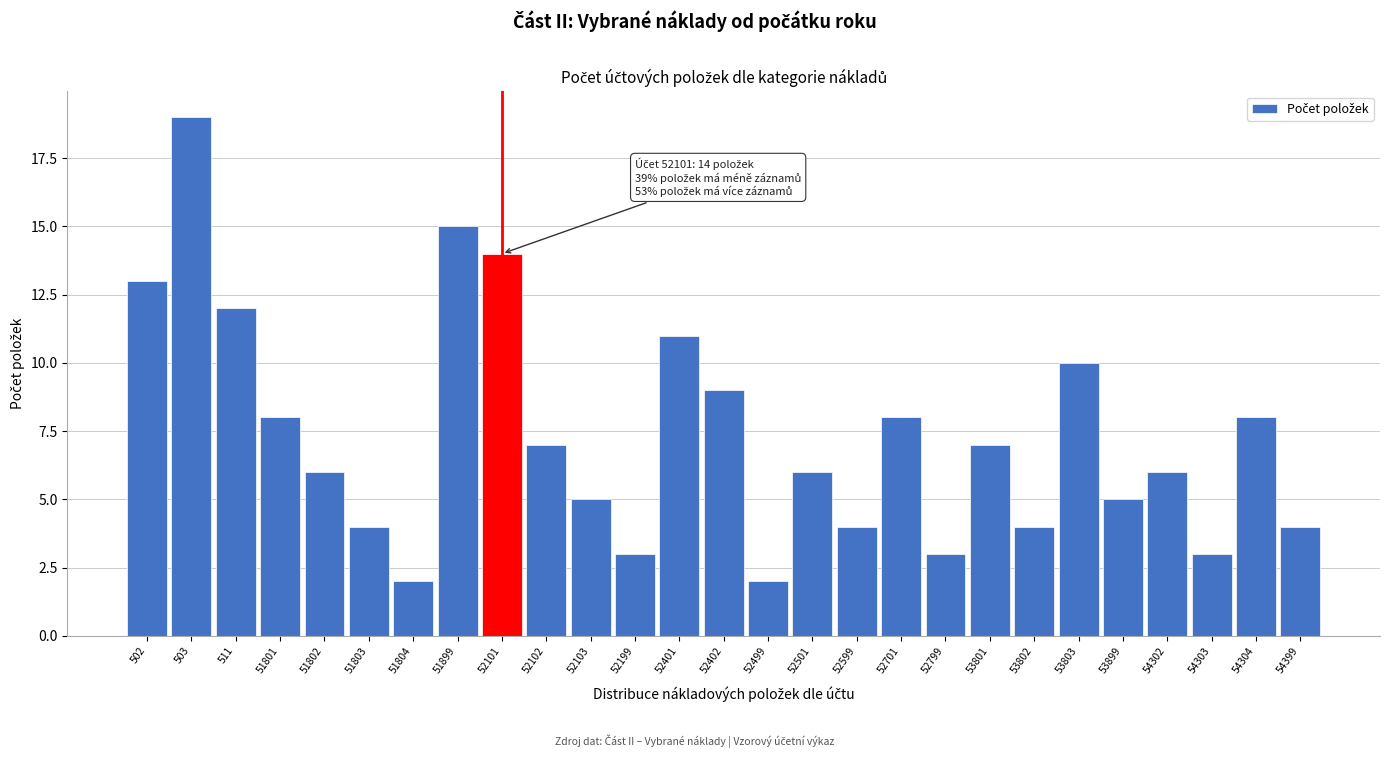

Reading left to right, what are all the values shown in this chart?

502=13	503=19	511=12	51801=8	51802=6	51803=4	51804=2	51899=15	52101=14	52102=7	52103=5	52199=3	52401=11	52402=9	52499=2	52501=6	52599=4	52701=8	52799=3	53801=7	53802=4	53803=10	53899=5	54302=6	54303=3	54304=8	54399=4